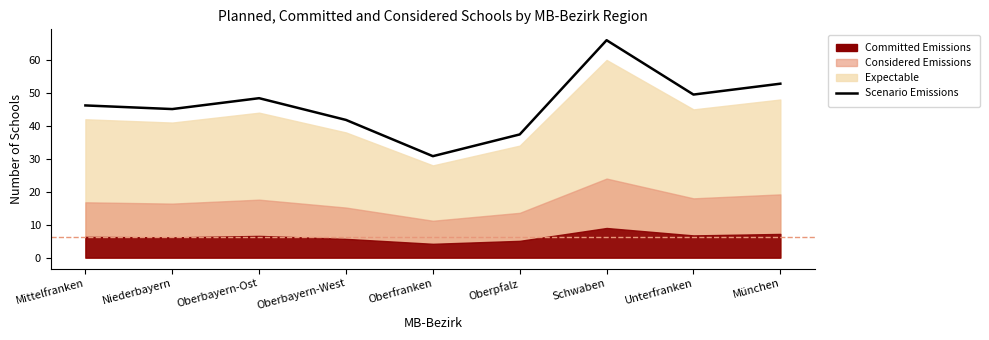

Reading left to right, extract all data points from this chart.

46.2	45.1	48.4	41.8	30.8	37.4	66.0	49.5	52.8